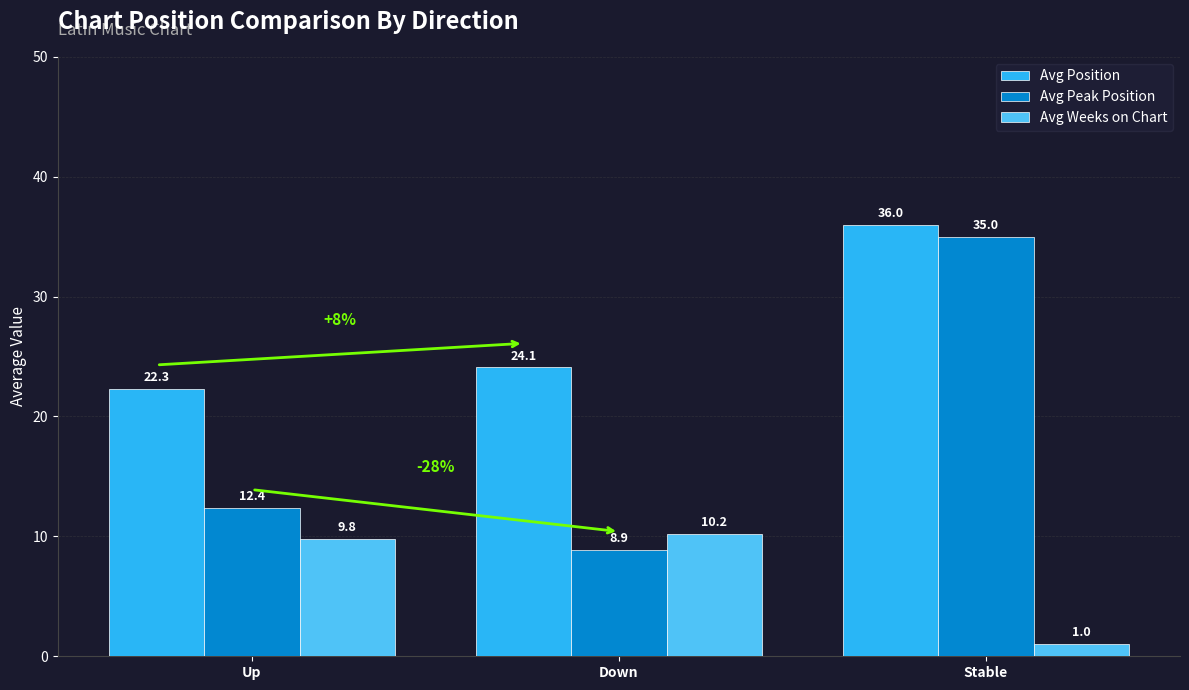

What is the sum of the Avg Position values at Down and Up?

46.4